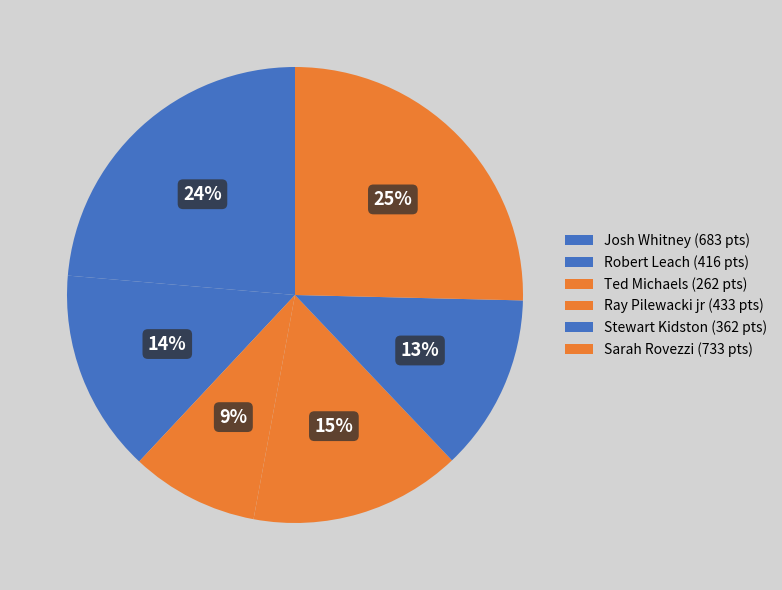

Count the number of slices in the pie.

6